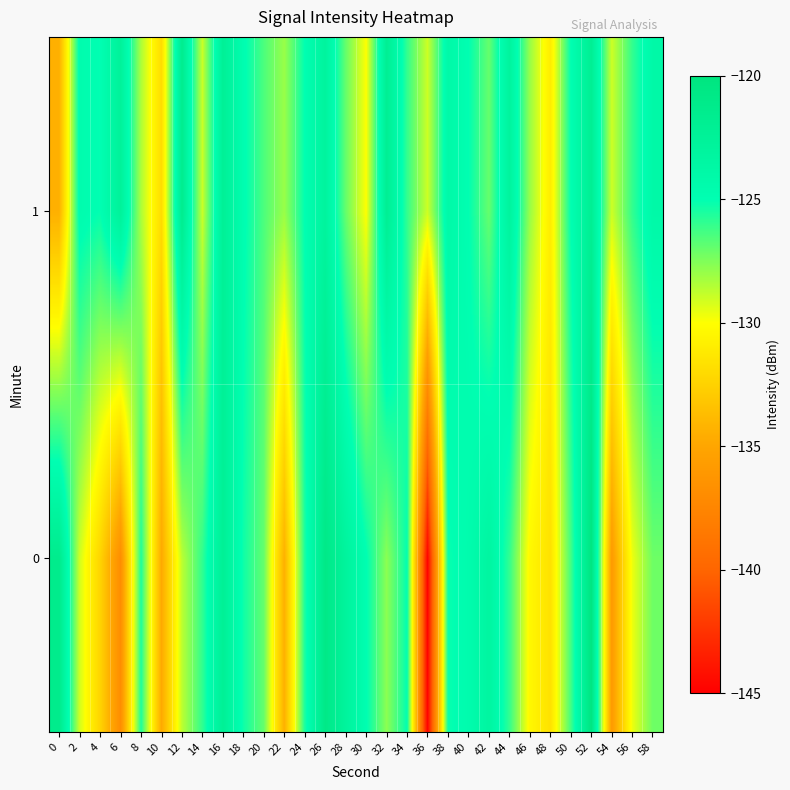

What is the spread (max minus min) of values at 4?

7.3